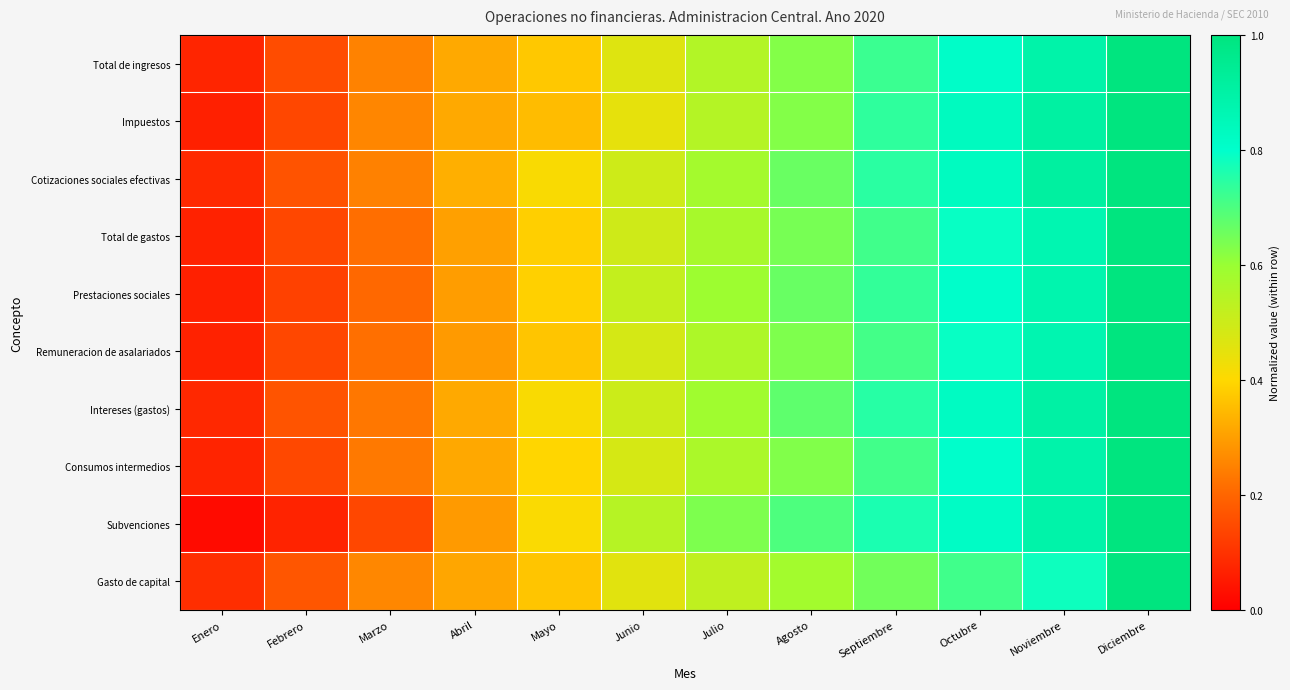

Between Octubre and Febrero, which is larger?

Octubre